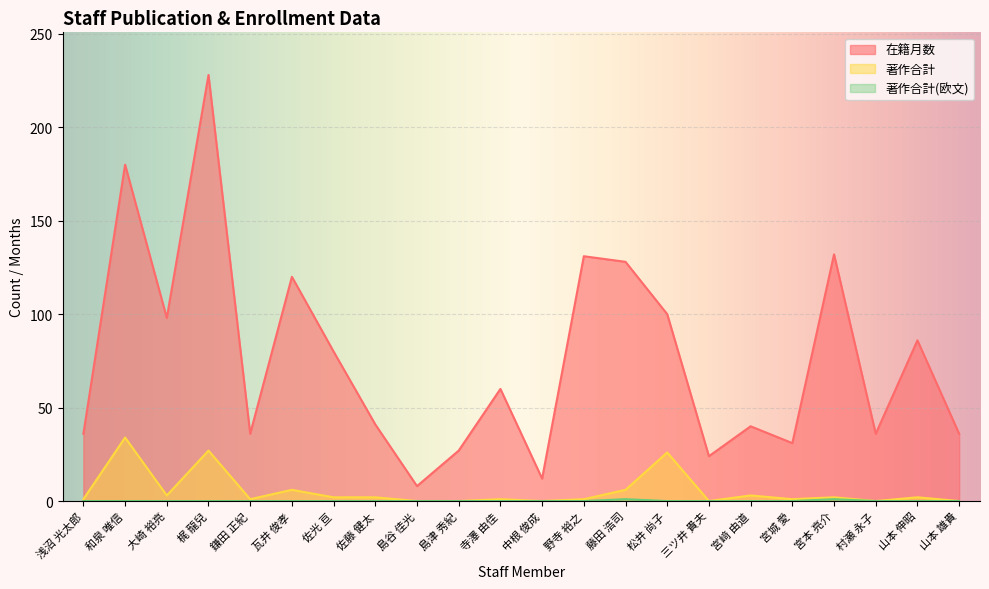

At which category is the sum across all series the highest?

梶 龍兒